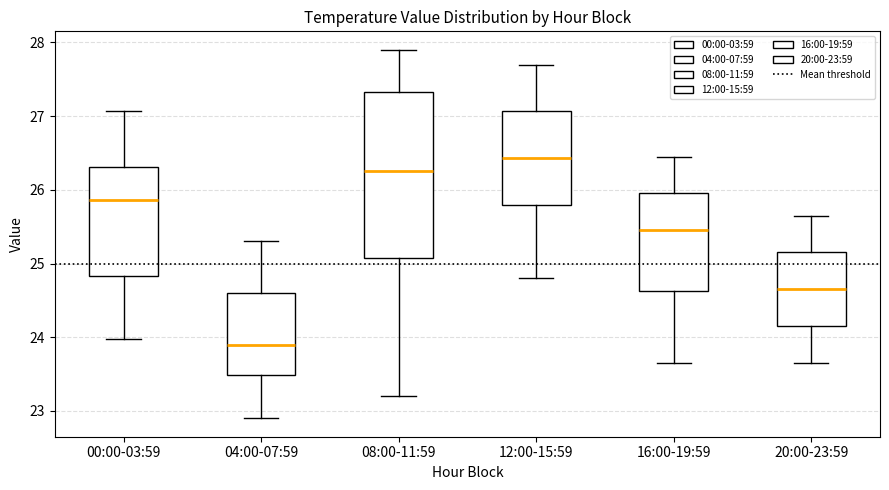

Which box is the tallest, from its lower edge to its upper edge?

08:00-11:59